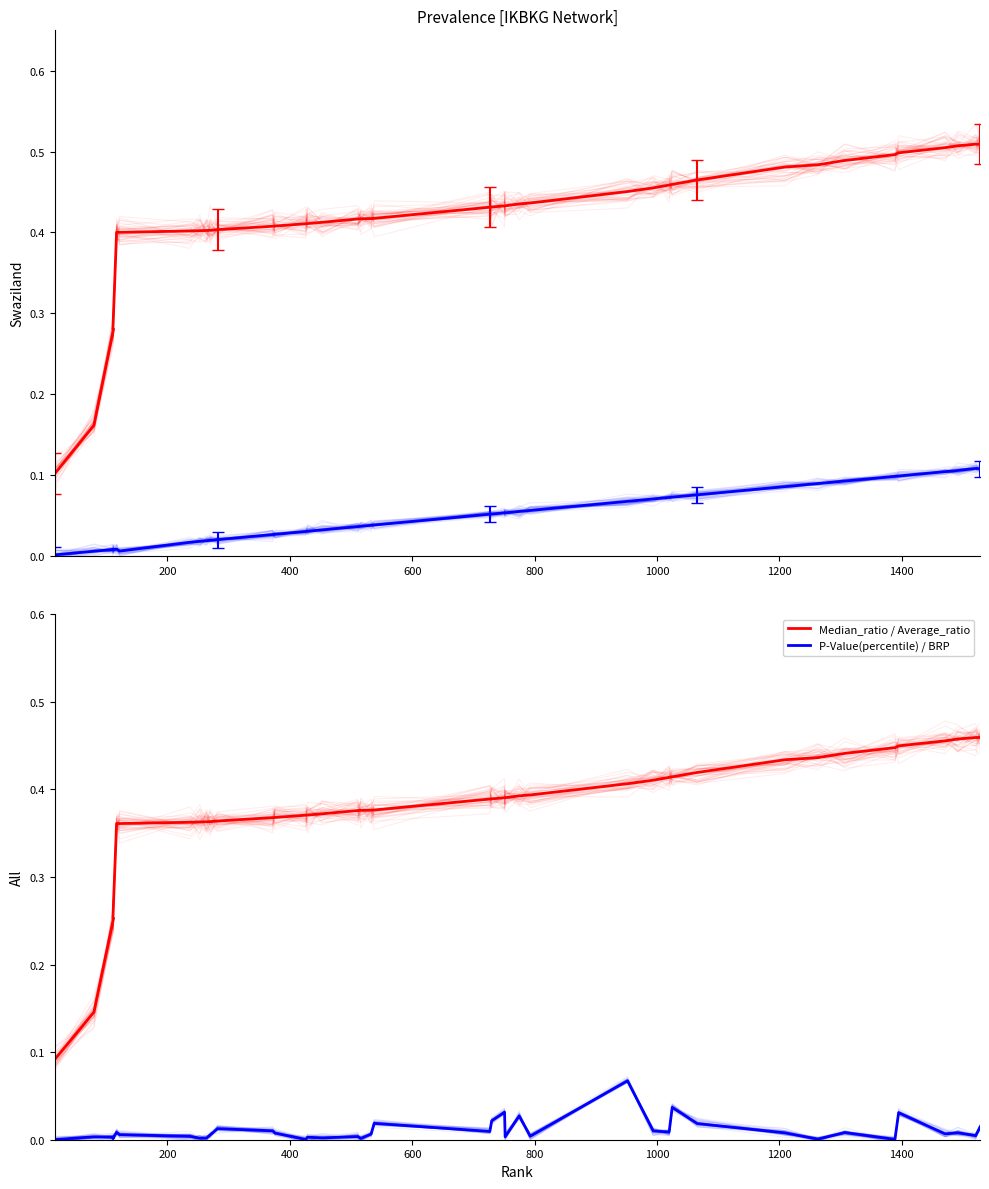

Count the Average_ratio values in the range 0 to 1.

40